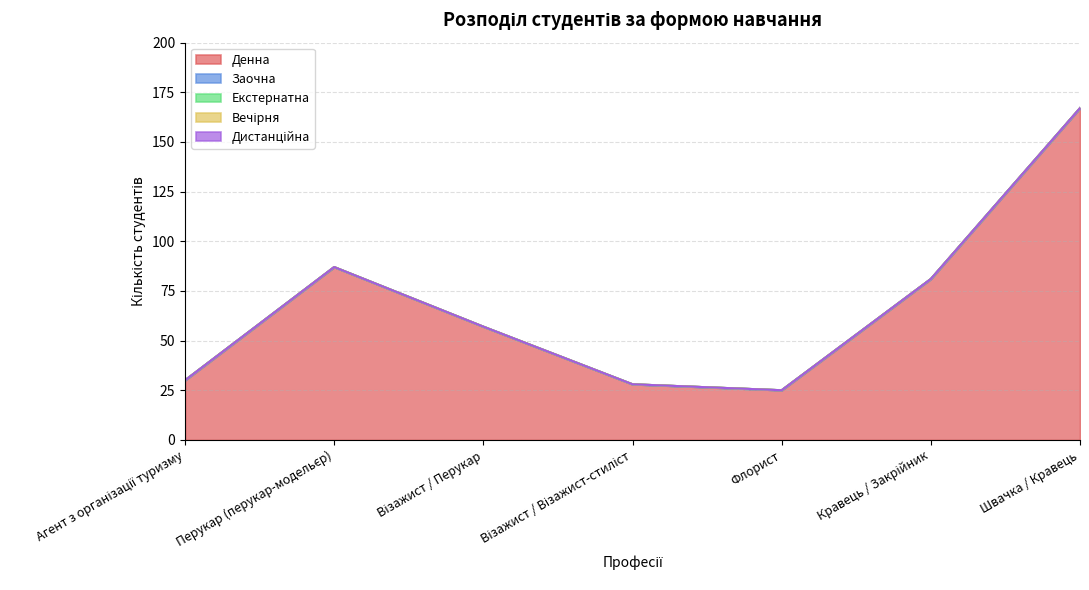

How many data points does each series have?

7